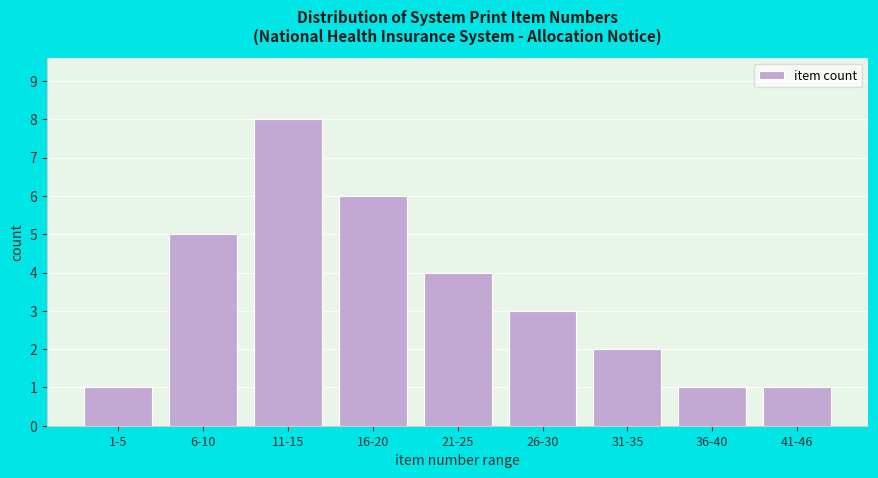

Reading left to right, transcribe all the data shown in this chart.

1-5=1	6-10=5	11-15=8	16-20=6	21-25=4	26-30=3	31-35=2	36-40=1	41-46=1